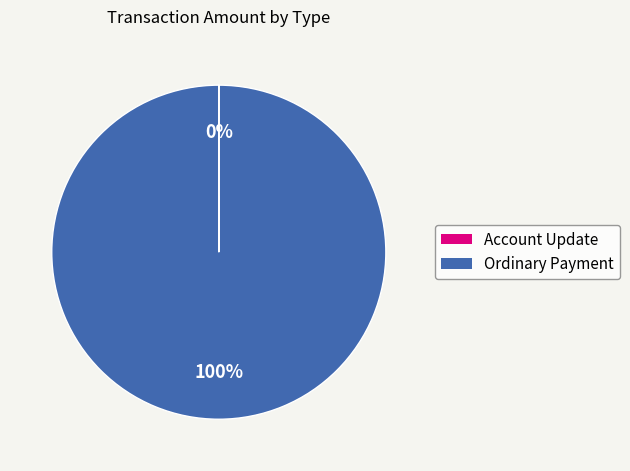

Which category has the biggest portion of the pie?

Ordinary Payment